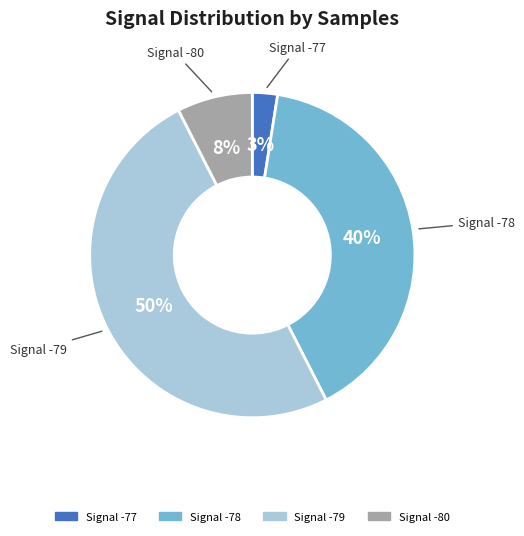

Count the number of slices in the pie.

4